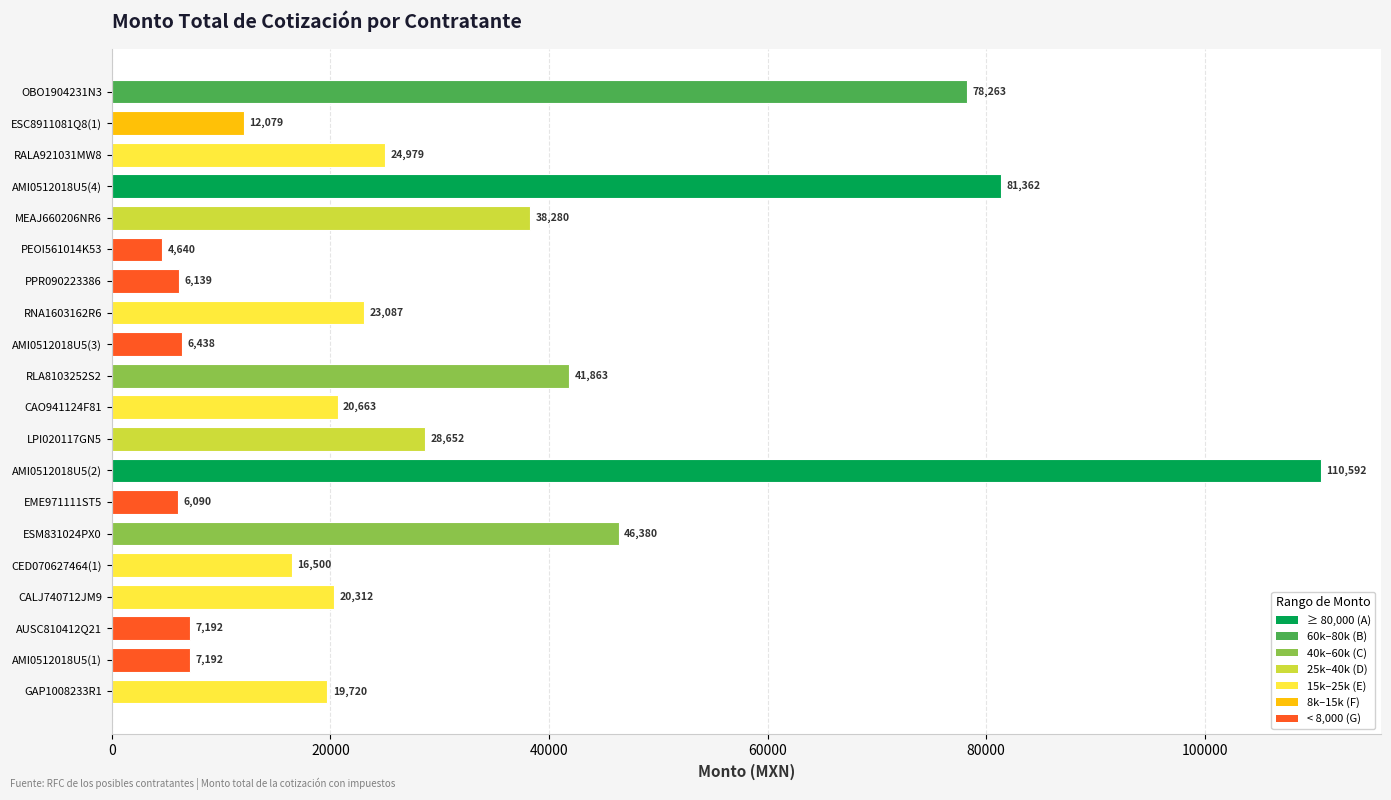

What is the average value?

30021.2